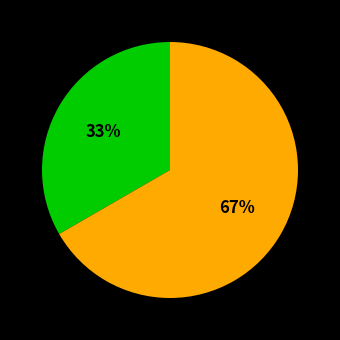

To the nearest percent, what is the average slice percentage?

50%